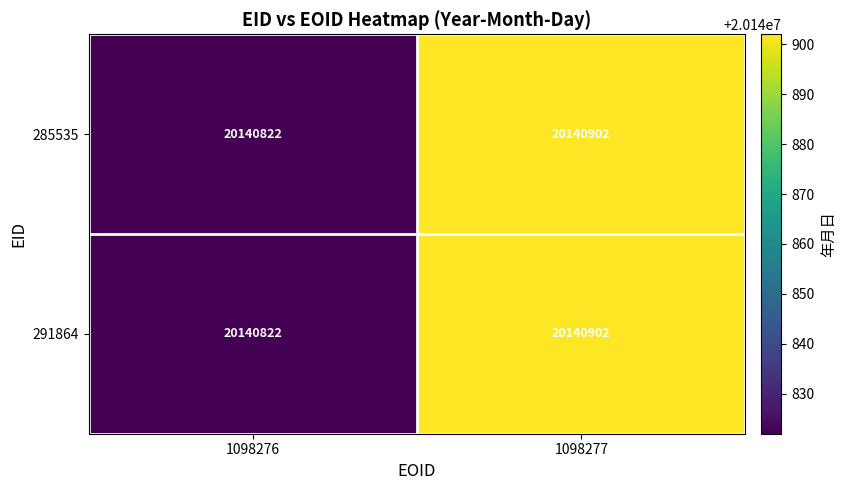

The value of 285535 at 1098277 is 28460191. True or false?

False